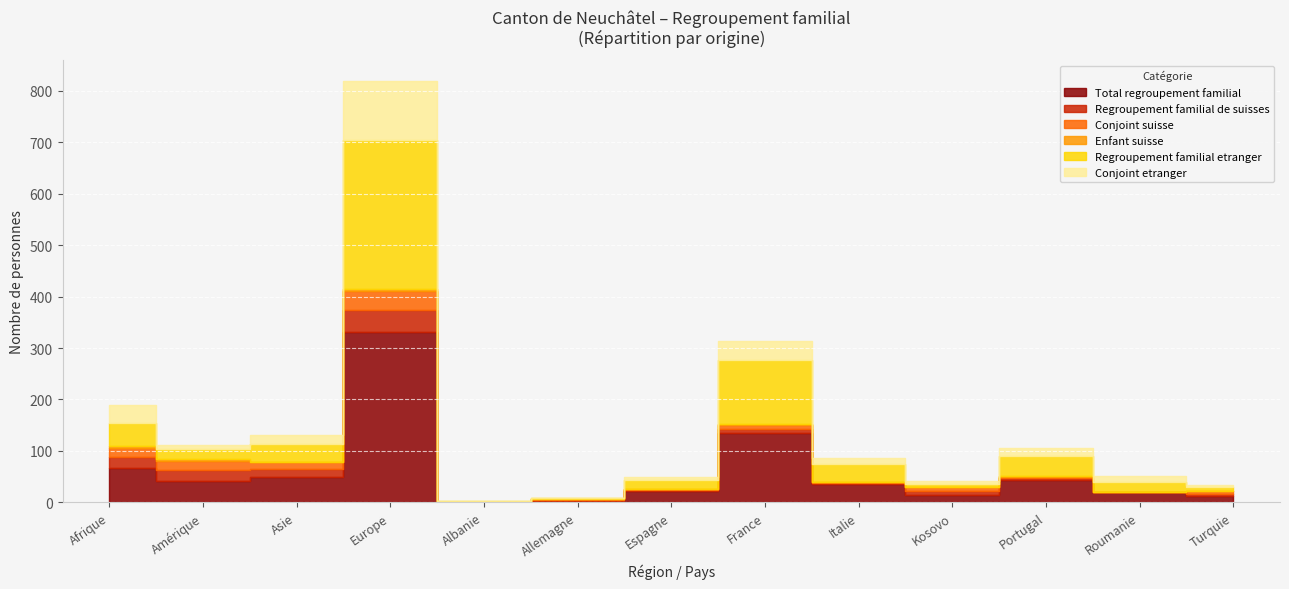

True or false: Regroupement familial etranger has a value of 26 at Afrique.

False